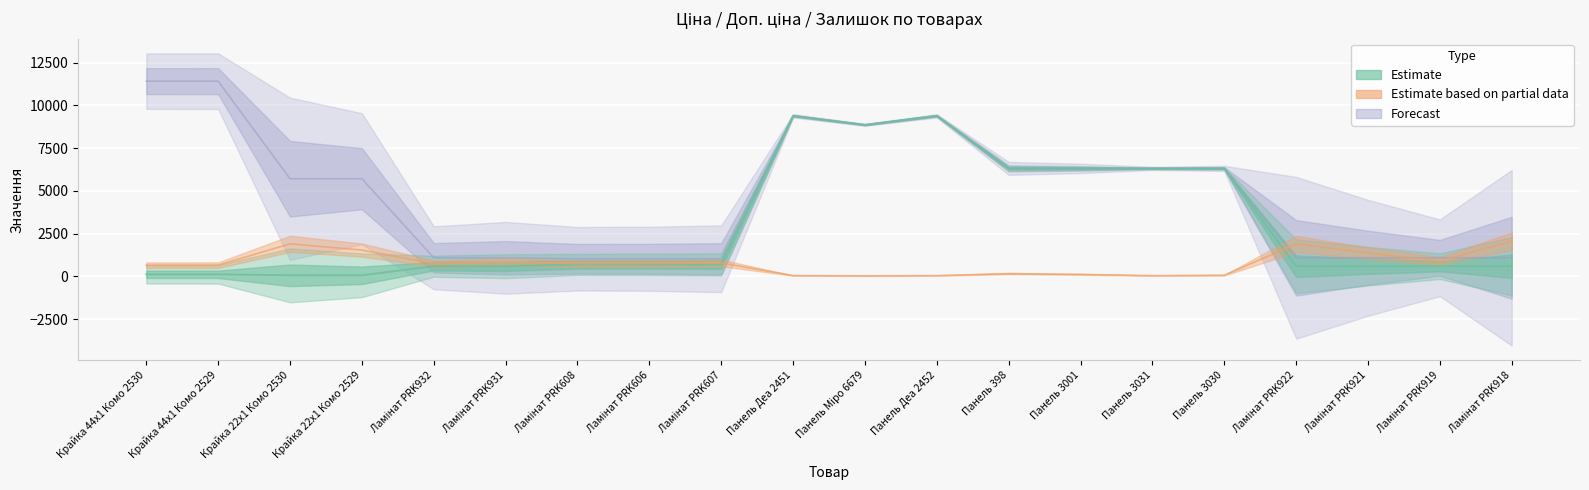

What is the difference between the maximum and minimum values in the Доп. ціна series?

10385.4